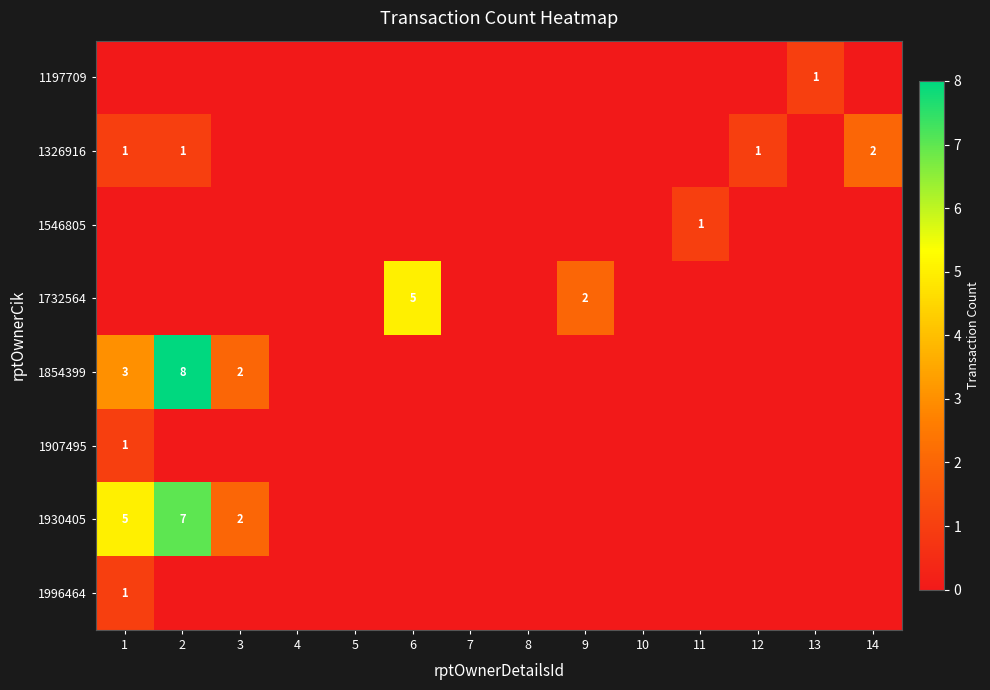

Is it true that 1996464 equals 1 at 3?

False